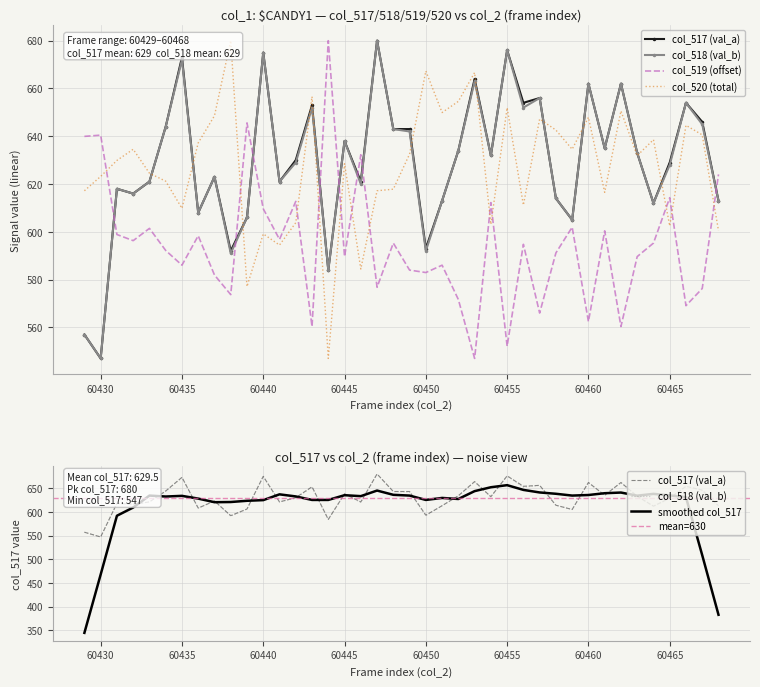

At how many categories does at least one series exceed 603?

40